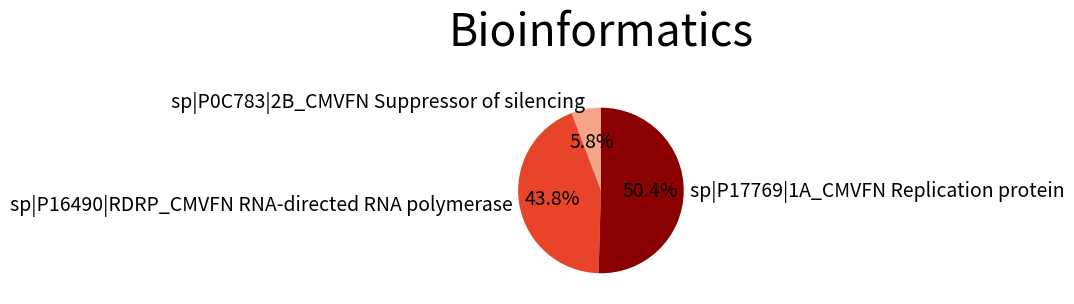

How many slices are in this pie chart?

3